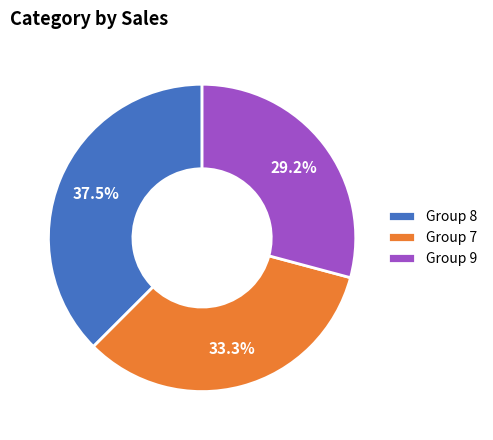

How many segments does this pie chart have?

3